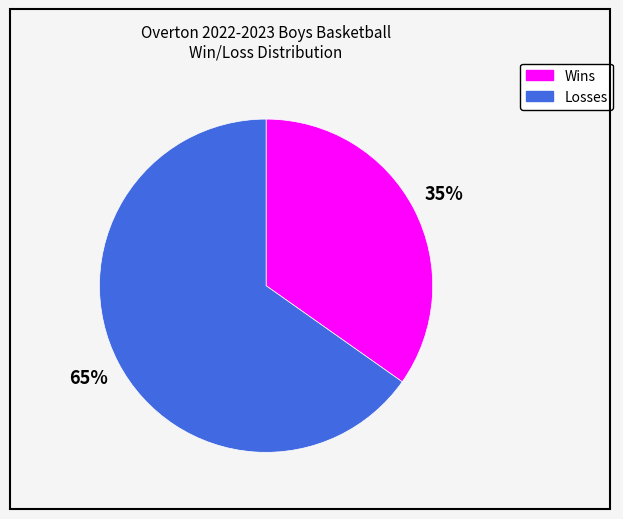

Which slice is the smallest?

Wins